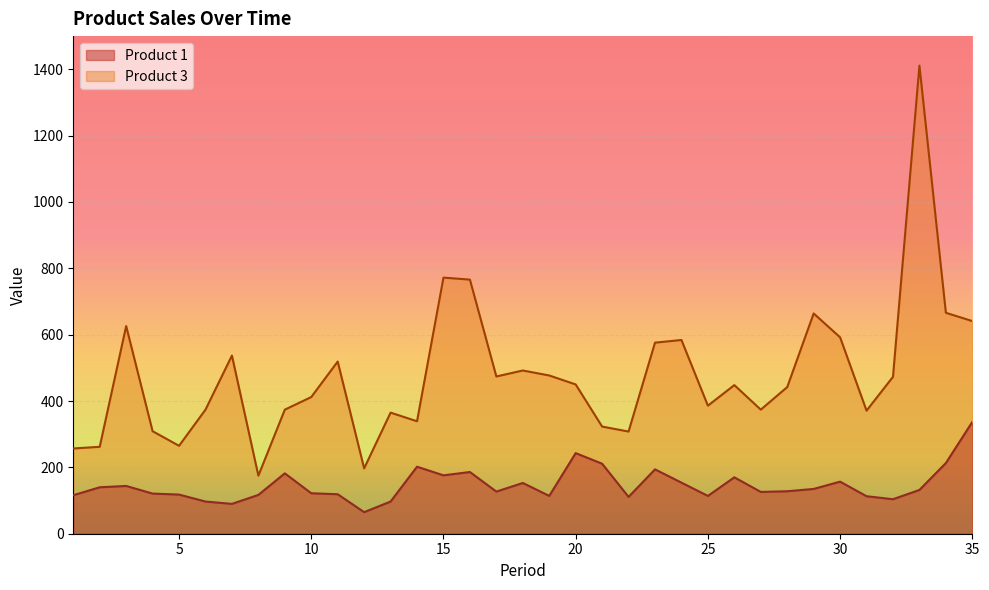

Between 19 and 11, which is larger?

11